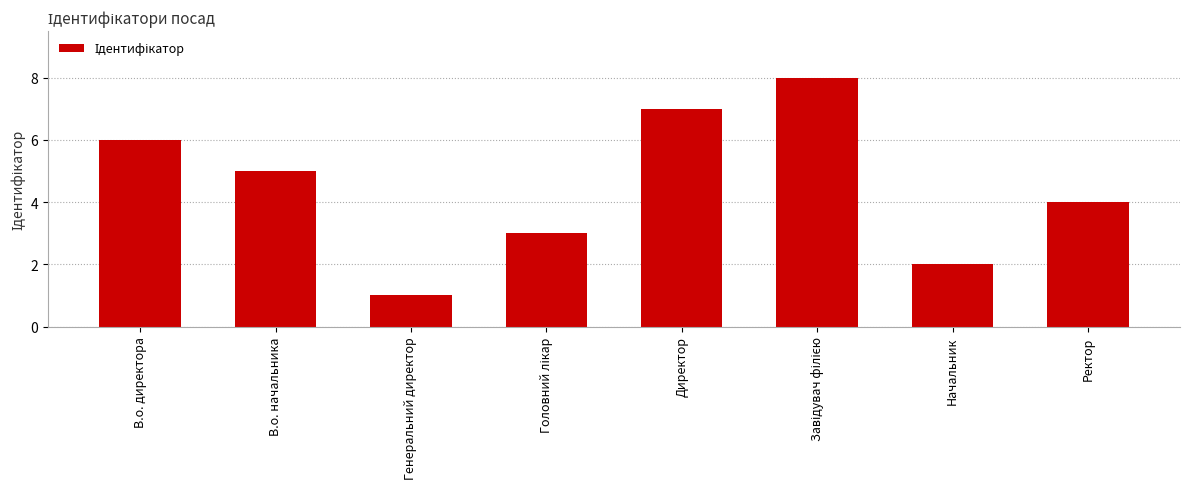

What is the ratio of the value at Начальник to the value at В.о. начальника?

0.4